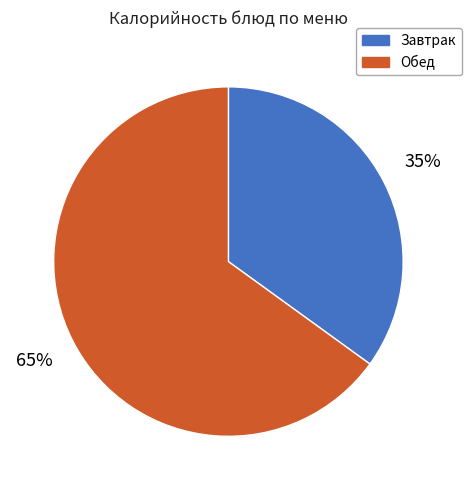

Does any single category account for the majority?

Yes